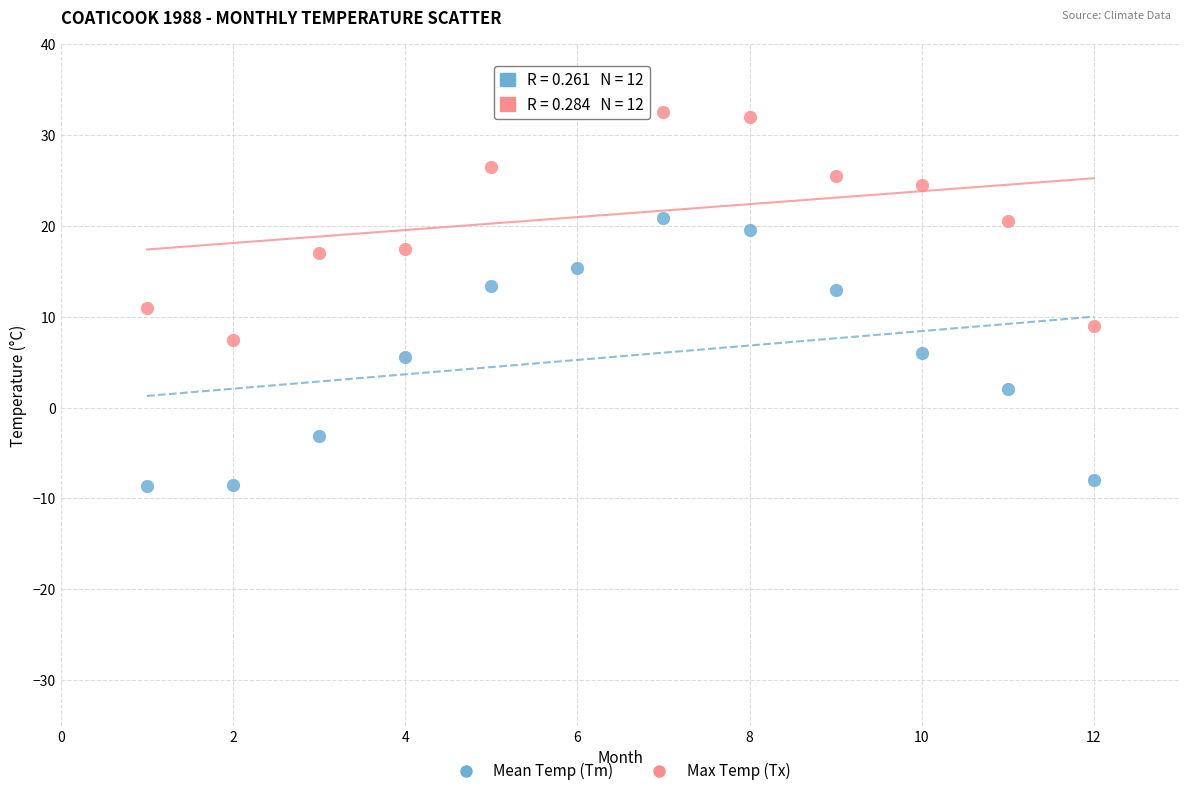

Which series has the widest spread of Y values?

Mean Temp (Tm)